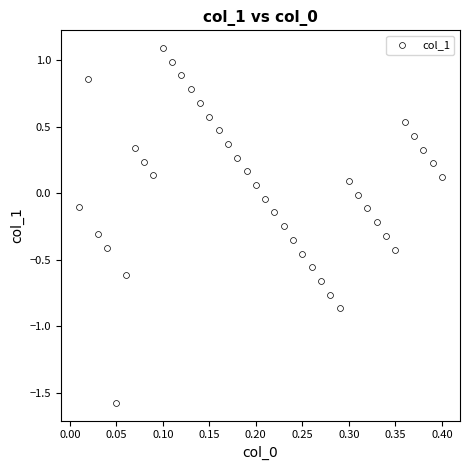

What is the range of Y values (max minus min)?

2.7